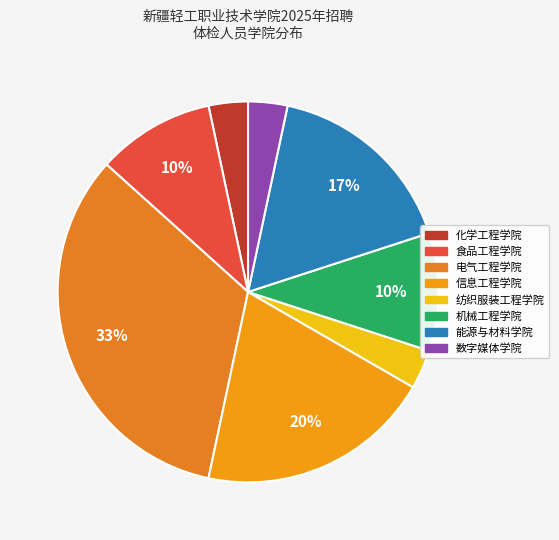

What percentage is the 机械工程学院 slice, to the nearest percent?

10%